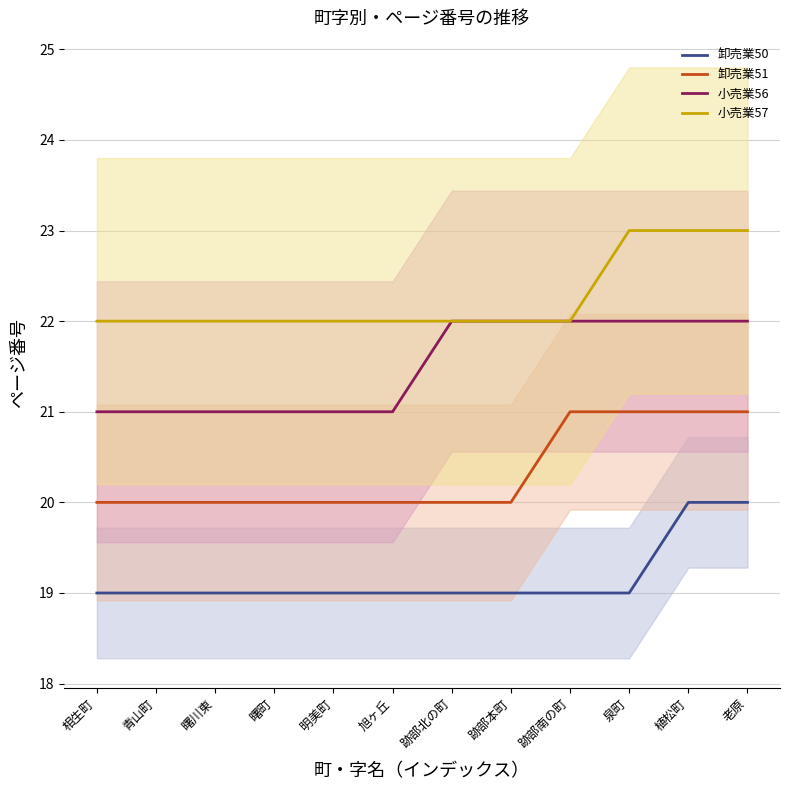

True or false: 卸売業51 and 小売業56 intersect in this chart.

False